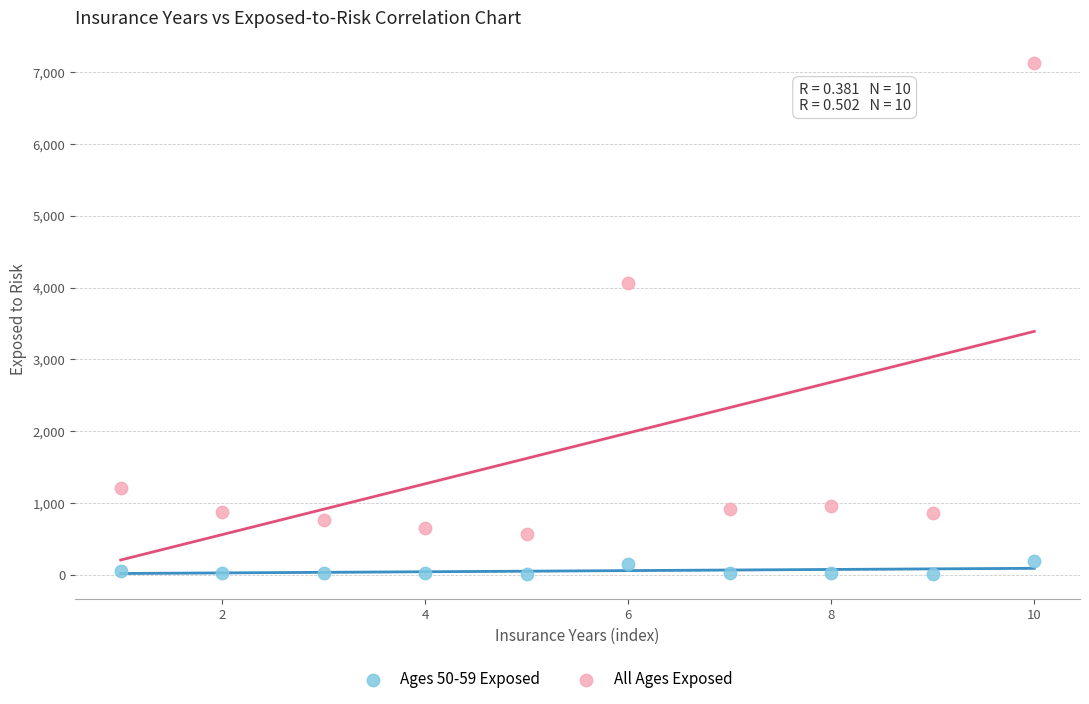

In the All Ages Exposed series, what Y value is closest to 3844?

4059